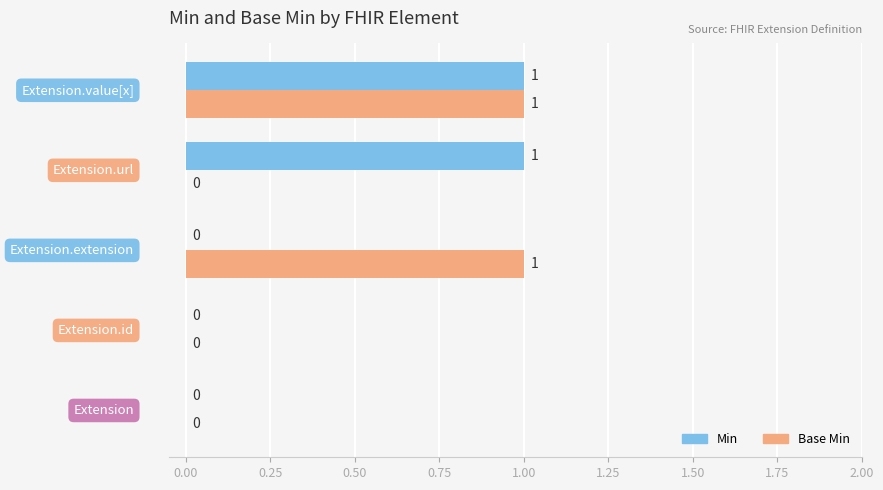

Count the number of categories in the chart.

5